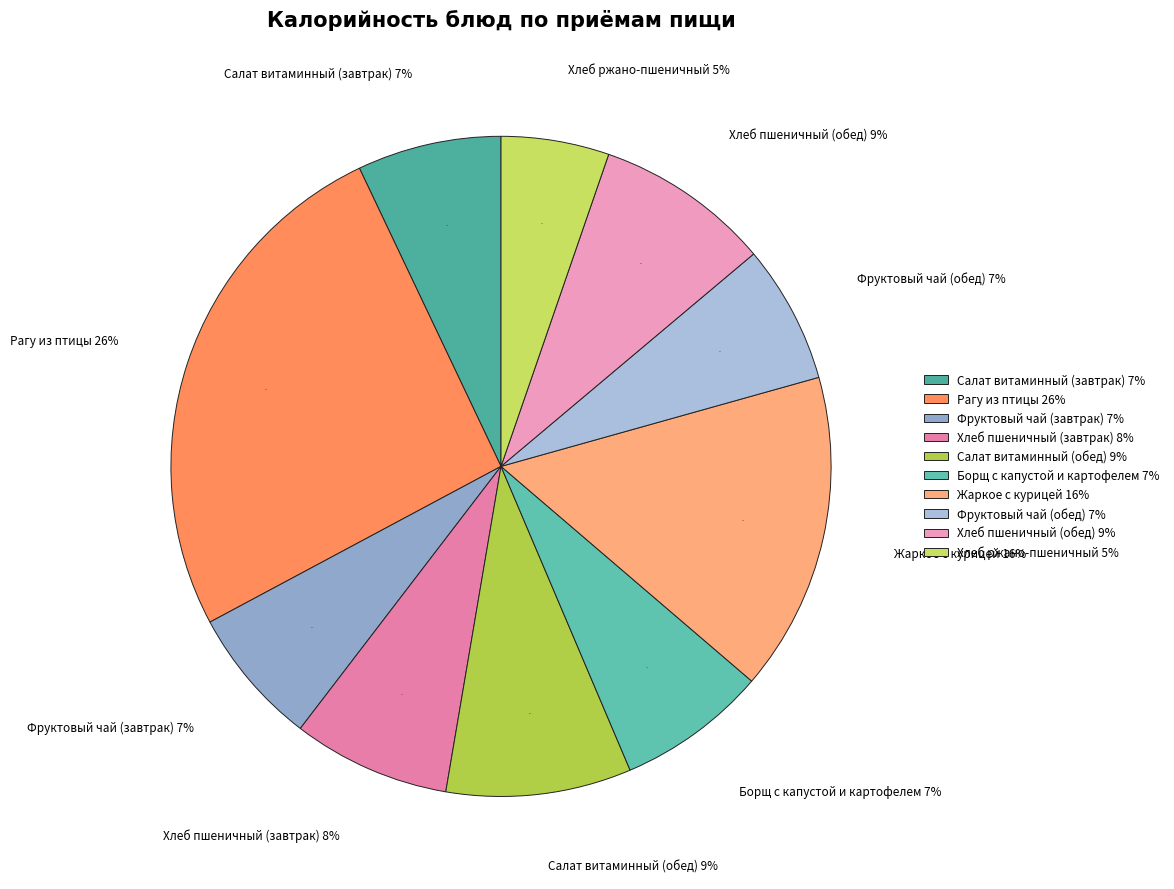

The Салат витаминный (завтрак) slice represents 7% of the pie. True or false?

True